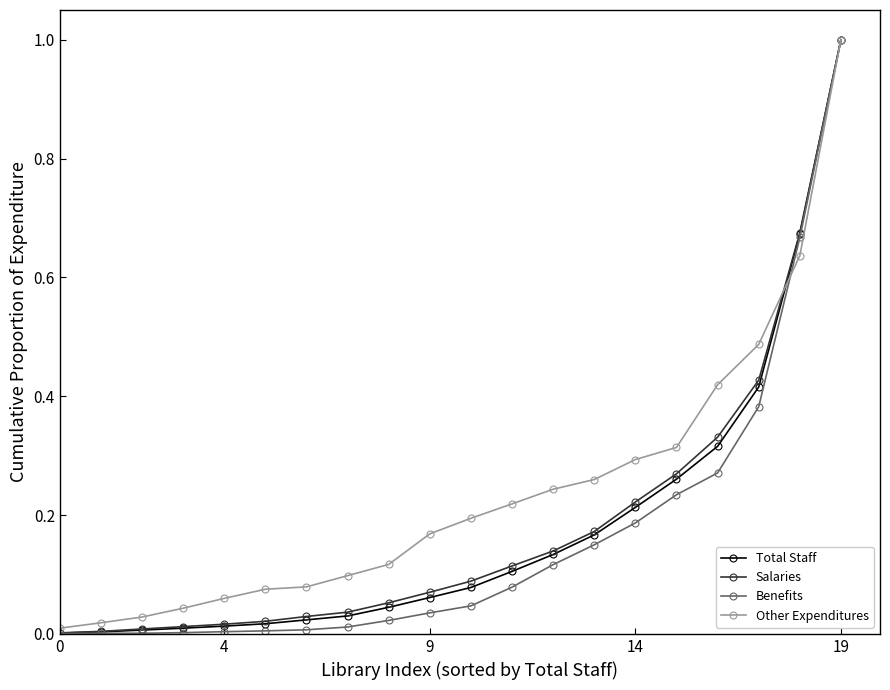

Which series has the largest total across all categories?

Other Expenditures